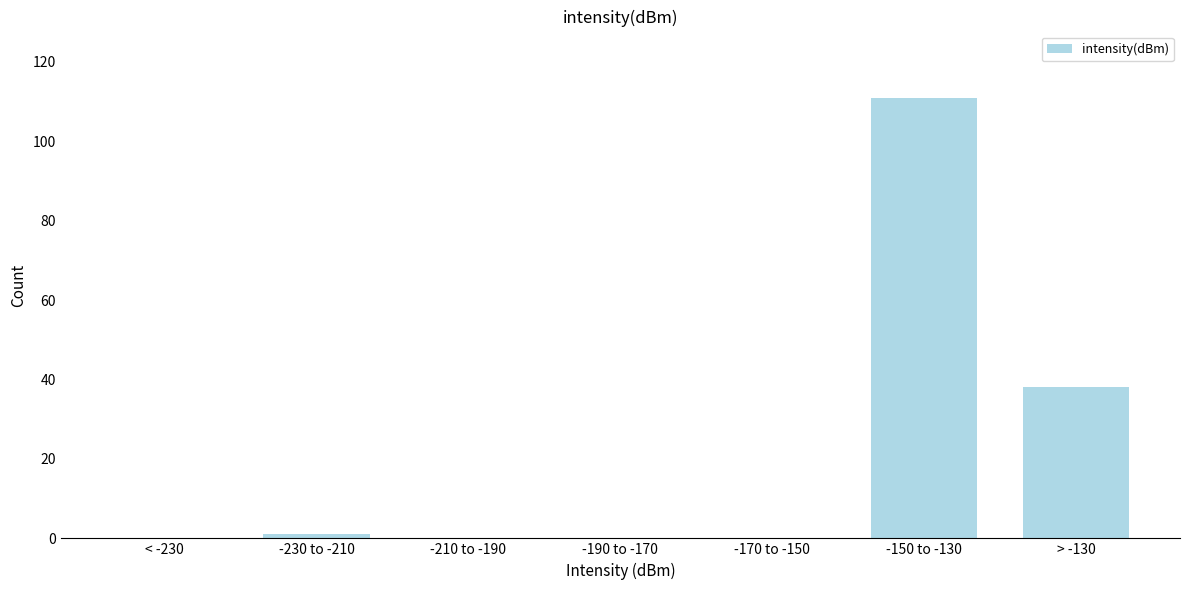

Reading left to right, list all the values displayed in this chart.

< -230=0	-230 to -210=1	-210 to -190=0	-190 to -170=0	-170 to -150=0	-150 to -130=111	> -130=38